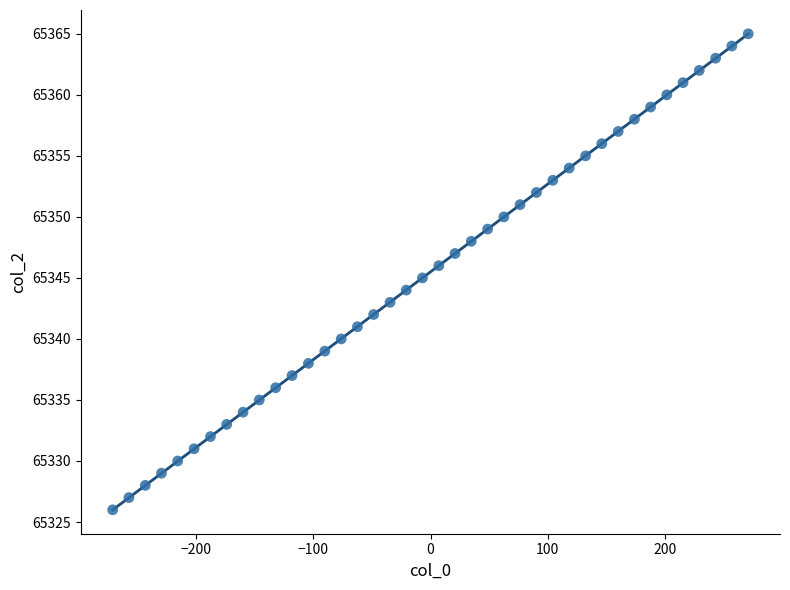

What is the range of Y values (max minus min)?

39